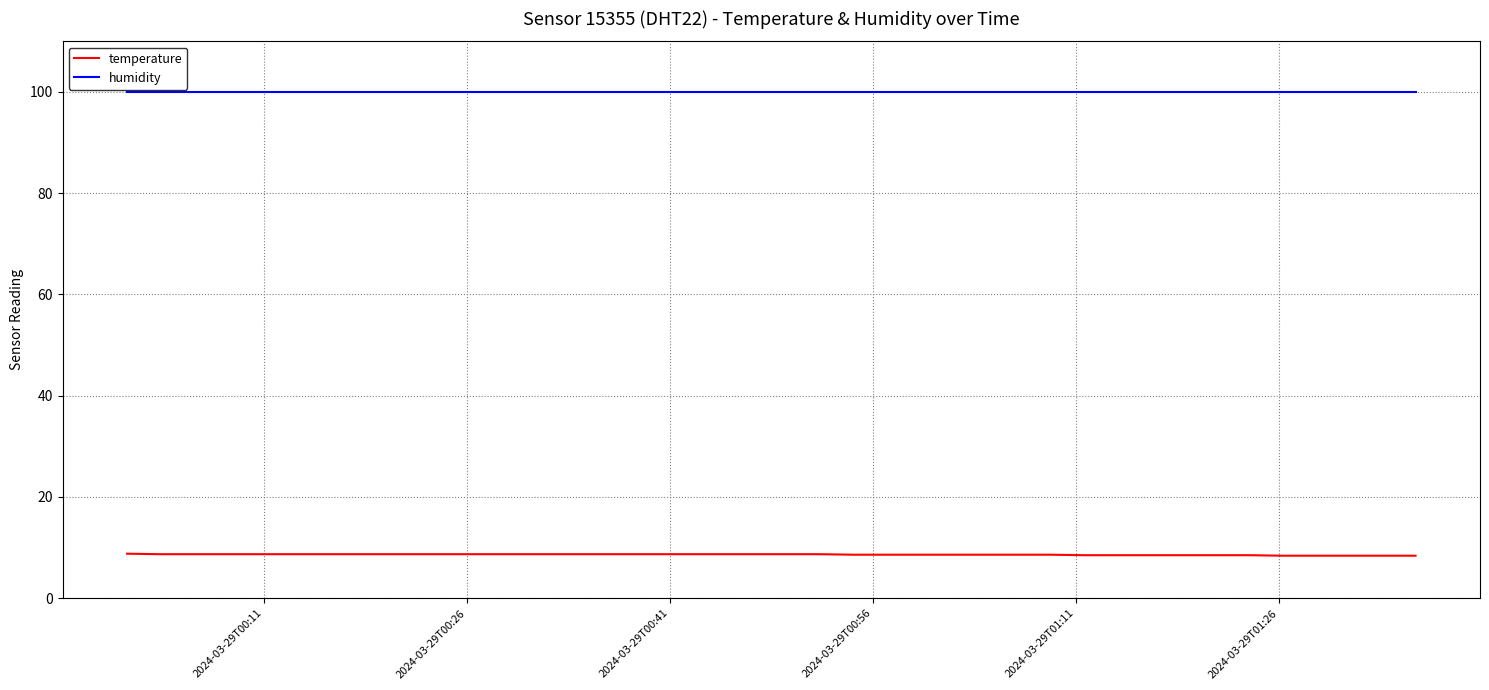

Which series has the largest total across all categories?

humidity